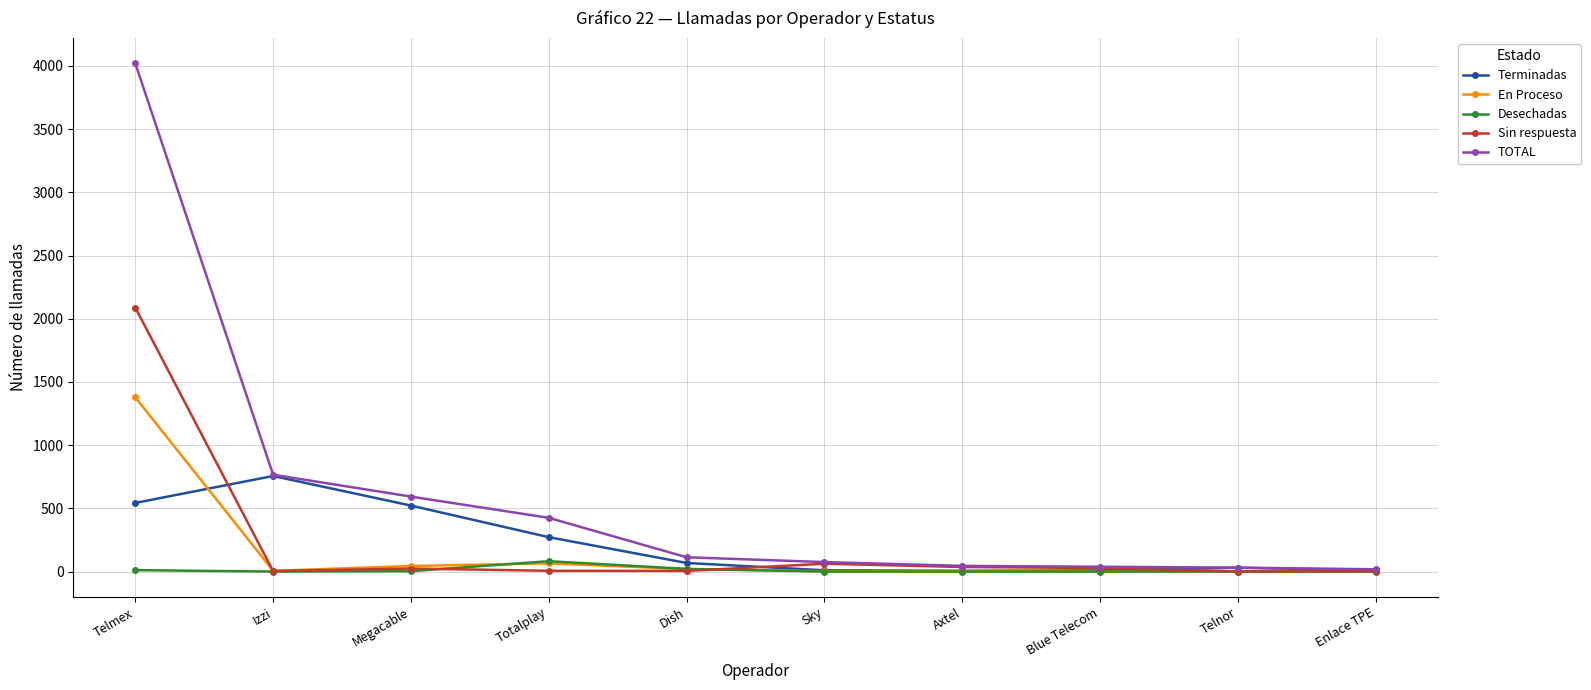

Where is Sin respuesta nearest to the value 1044?

Sky